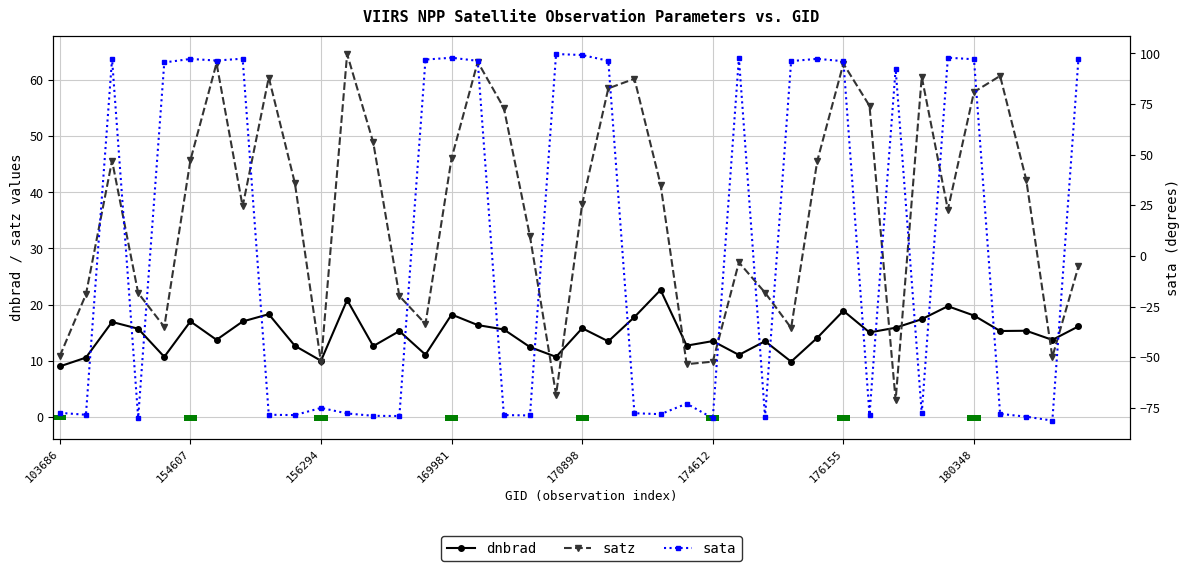

The dnbrad series shows 28.0 at 180348. True or false?

False